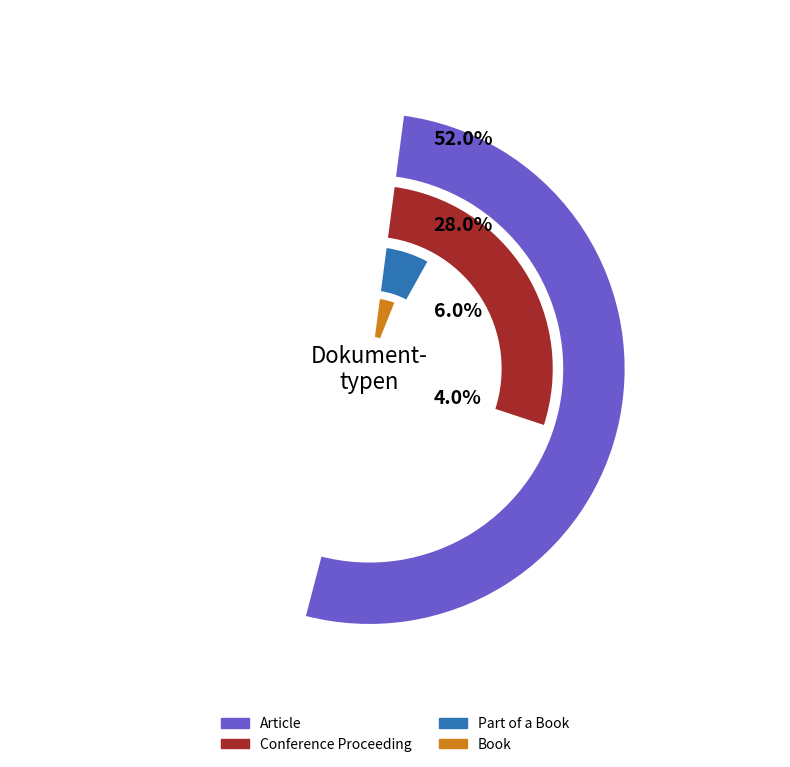

Count the number of slices in the pie.

7